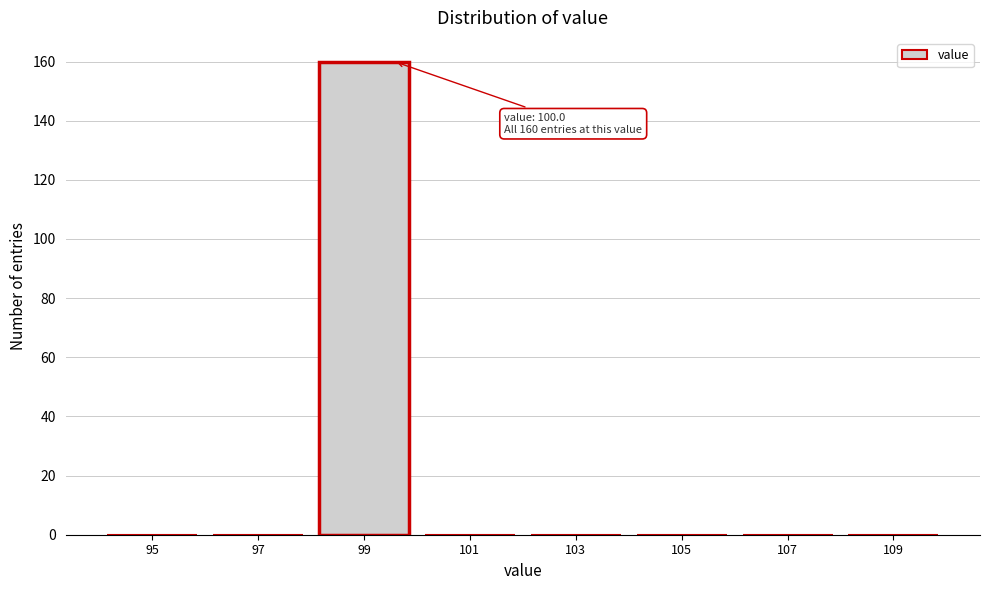

Reading left to right, transcribe all the data shown in this chart.

95=0	97=0	99=160	101=0	103=0	105=0	107=0	109=0